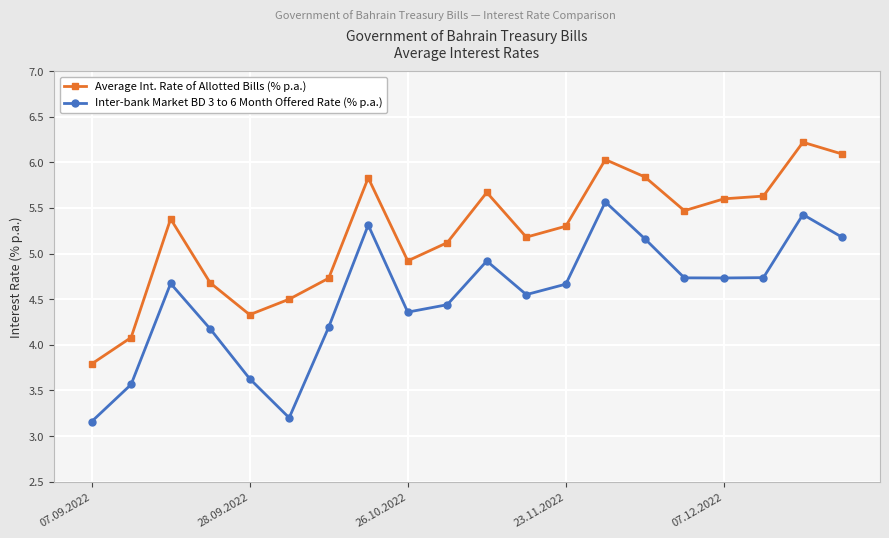

True or false: Inter-bank Market BD 3 to 6 Month Offered Rate (% p.a.) has more than 2 interior local peaks.

True